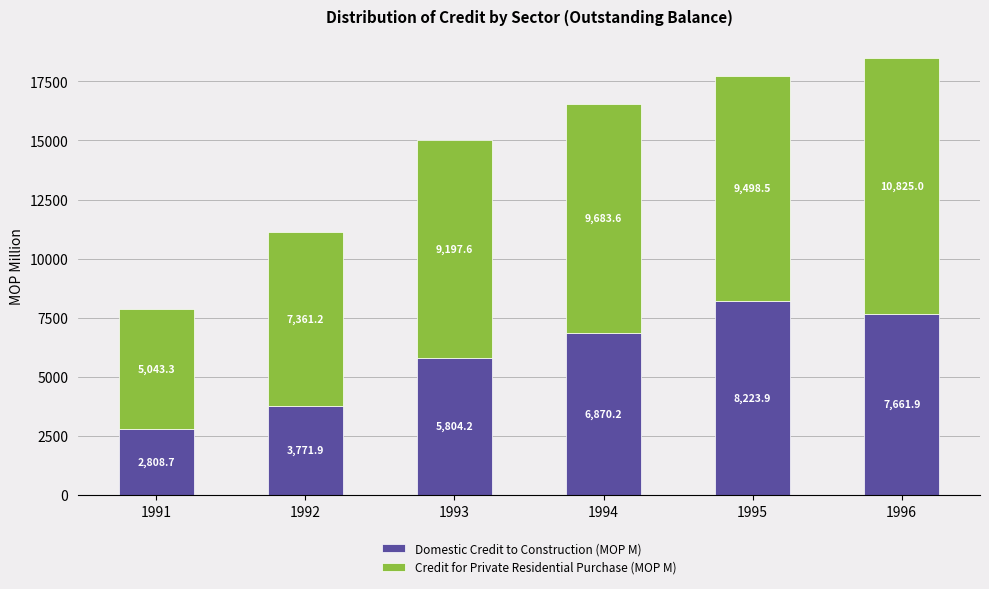

What is the average value of the Domestic Credit to Construction (MOP M) series?

5856.8